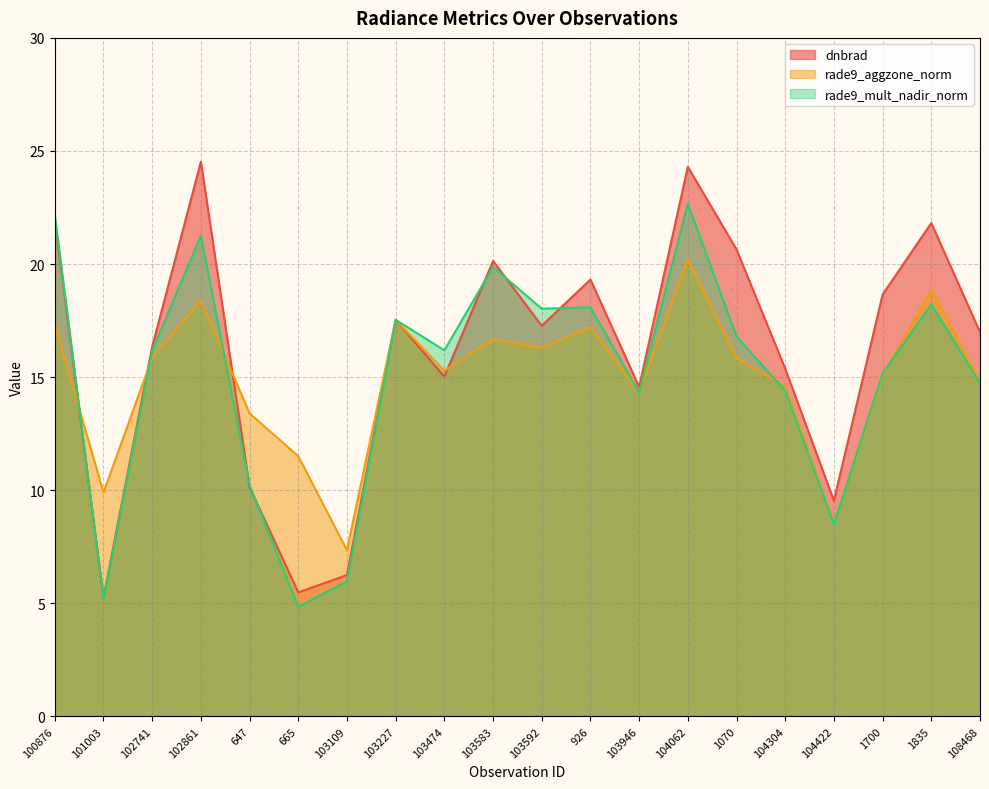

What is the total value across all series at 102861?

64.2